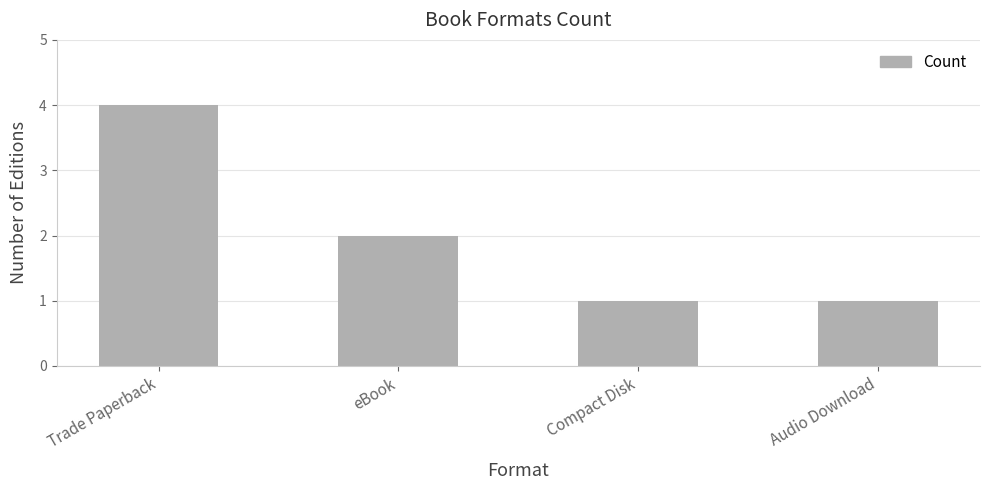

The value at eBook is 2. True or false?

True